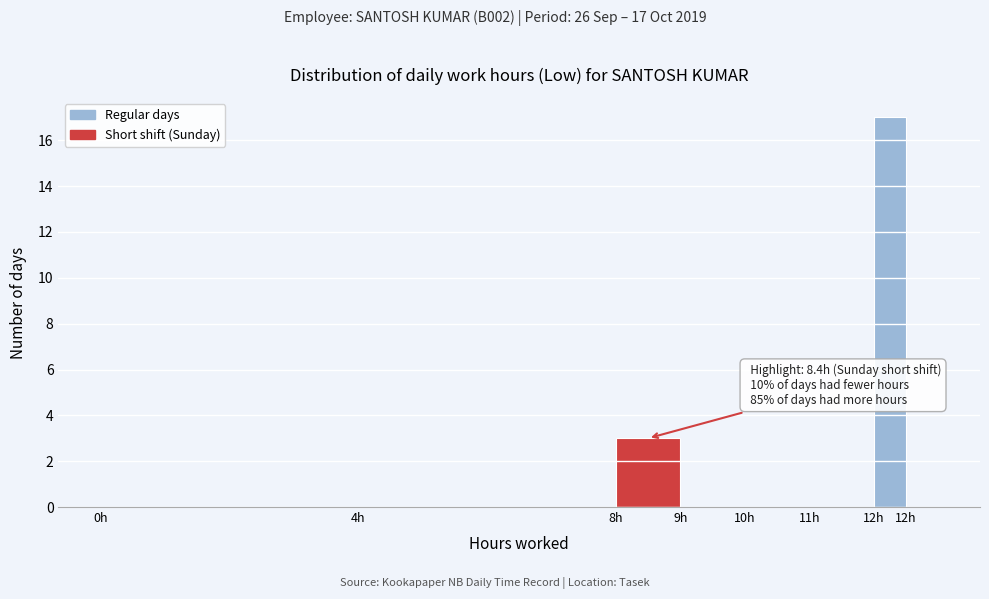

How many data points does each series have?

8